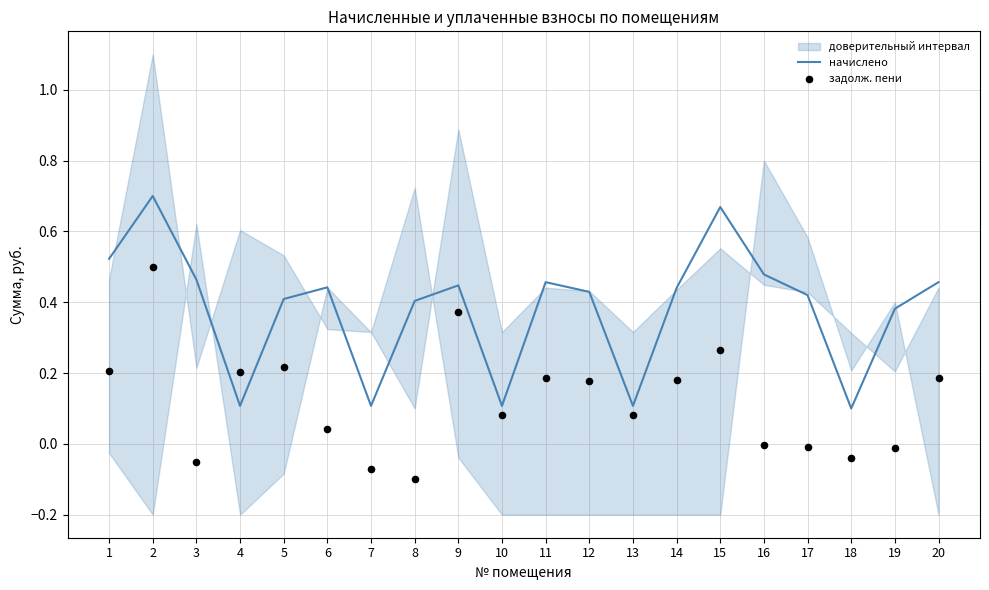

At which category is the sum across all series the highest?

2